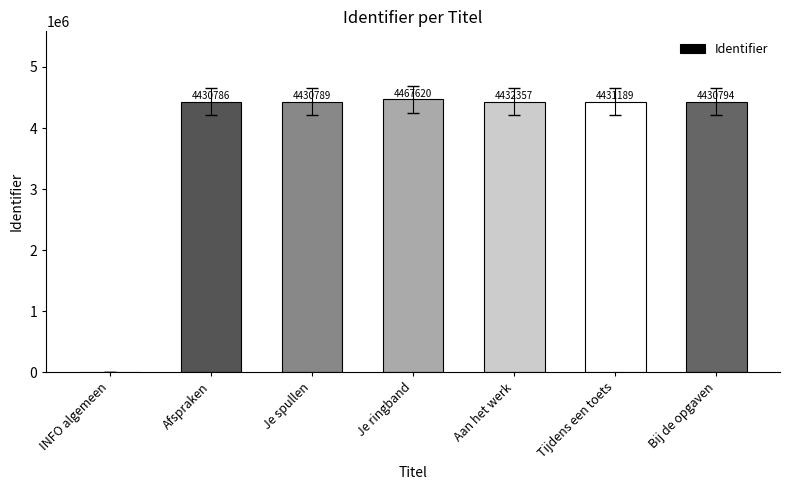

Where is the data nearest to the value 2233810?

Afspraken